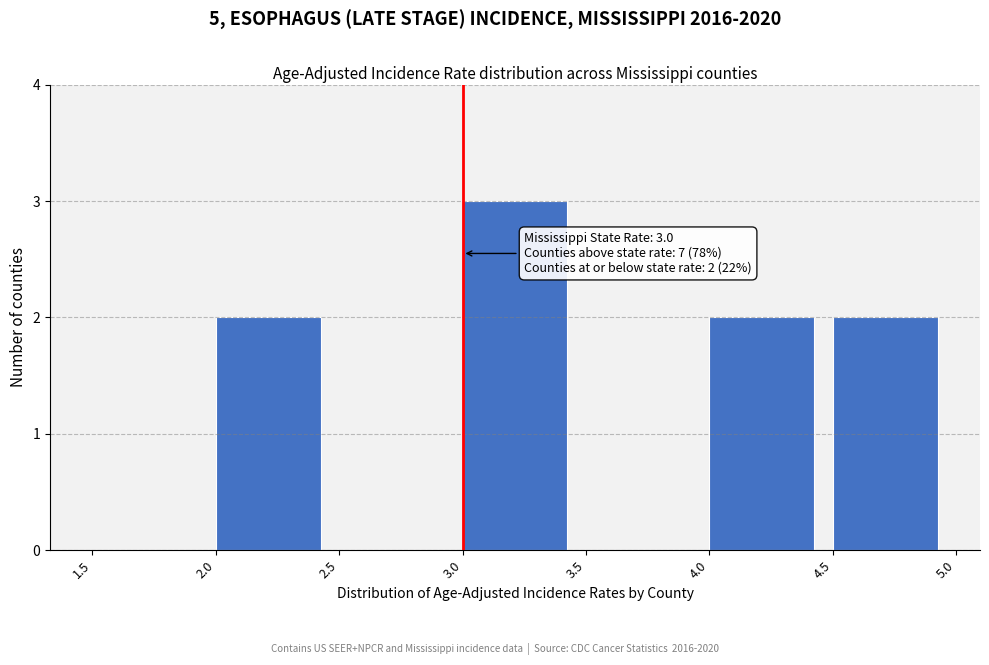

Over which range of the x-axis is the bar tallest?

3.0 to 3.5